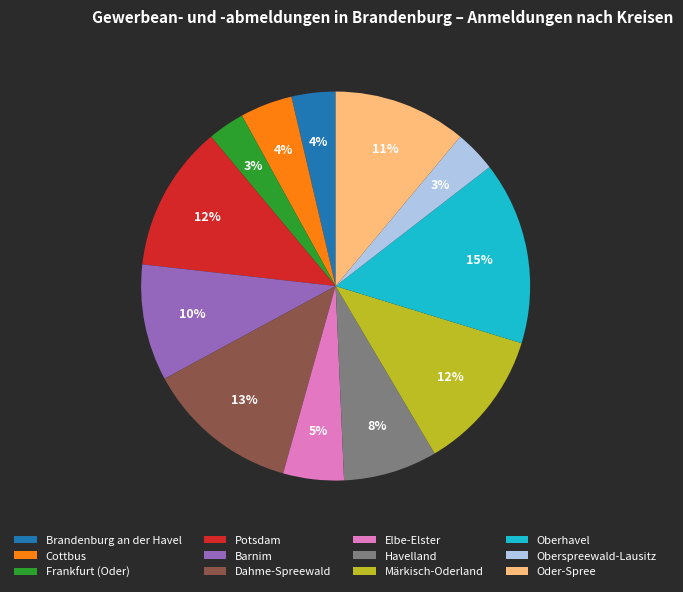

Does Potsdam account for over 50% of the chart?

No